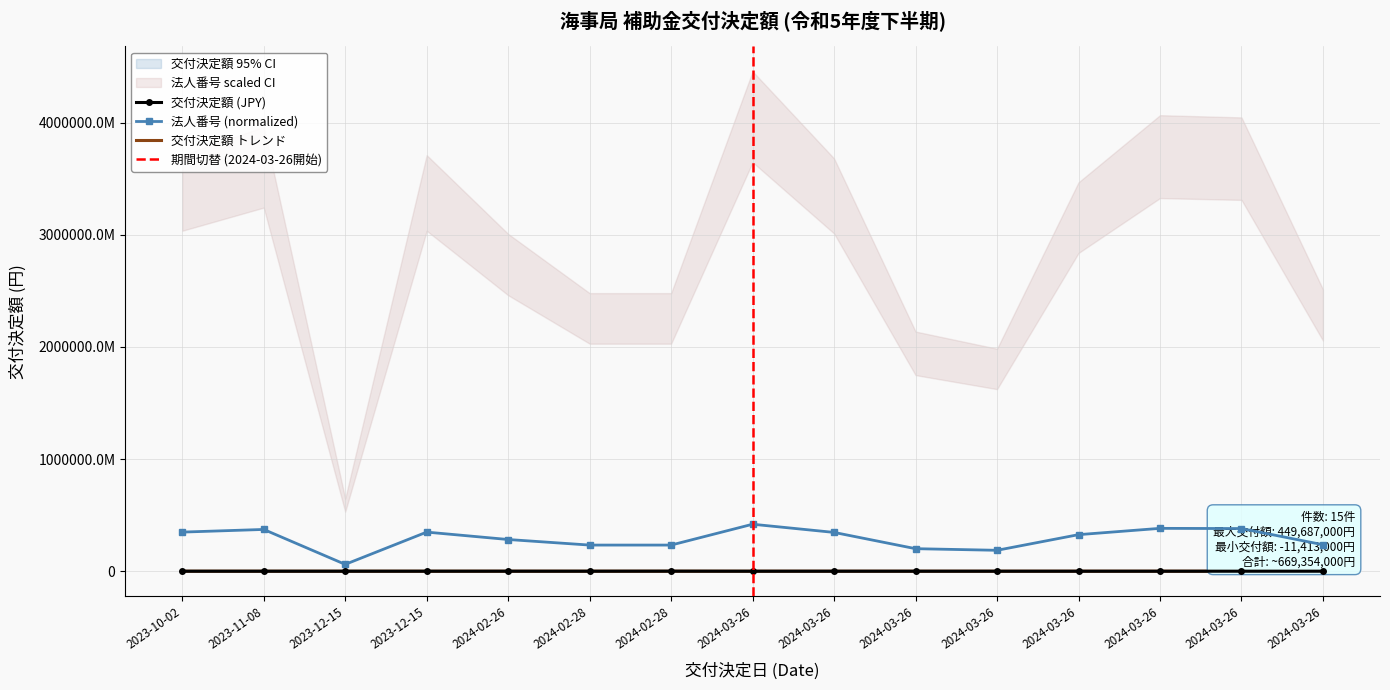

How many values in the 交付決定額 (JPY) series are below 940000?

7